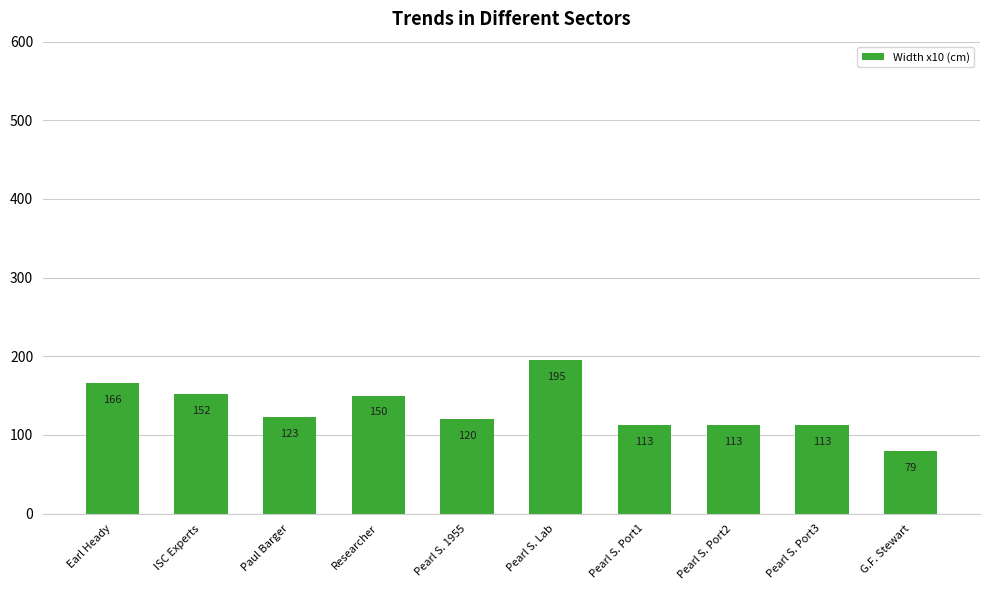

How many series are shown in this chart?

1